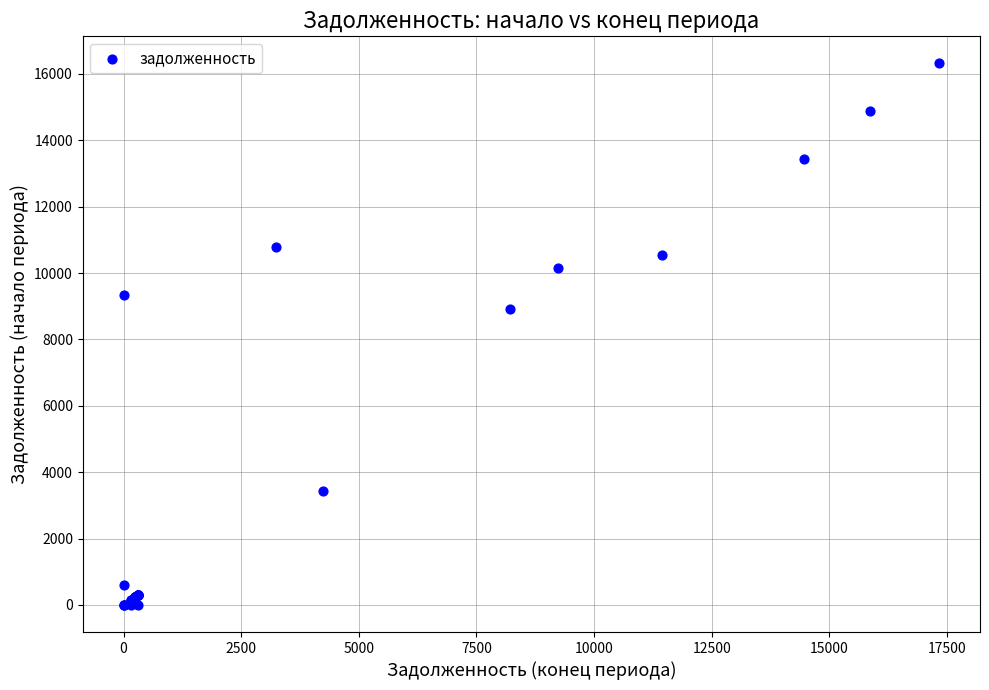

What Y value in the scatter plot is closest to 8156?

8914.3